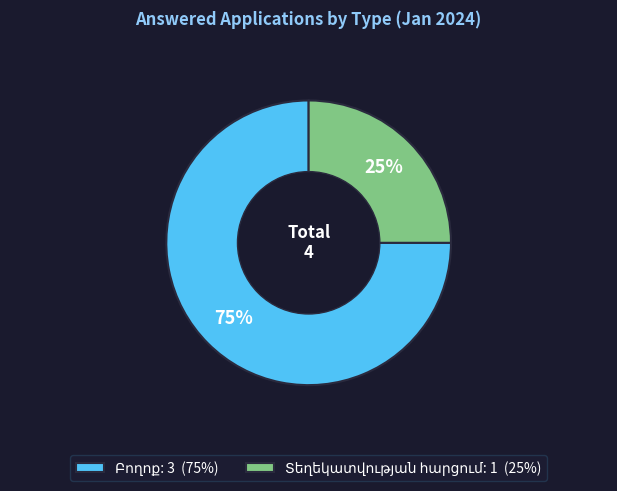

To the nearest percent, what is the average slice percentage?

50%